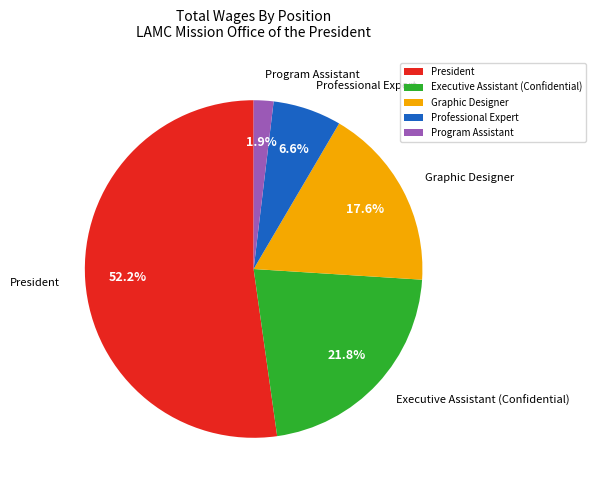

True or false: Executive Assistant (Confidential) accounts for 22% of the total.

True